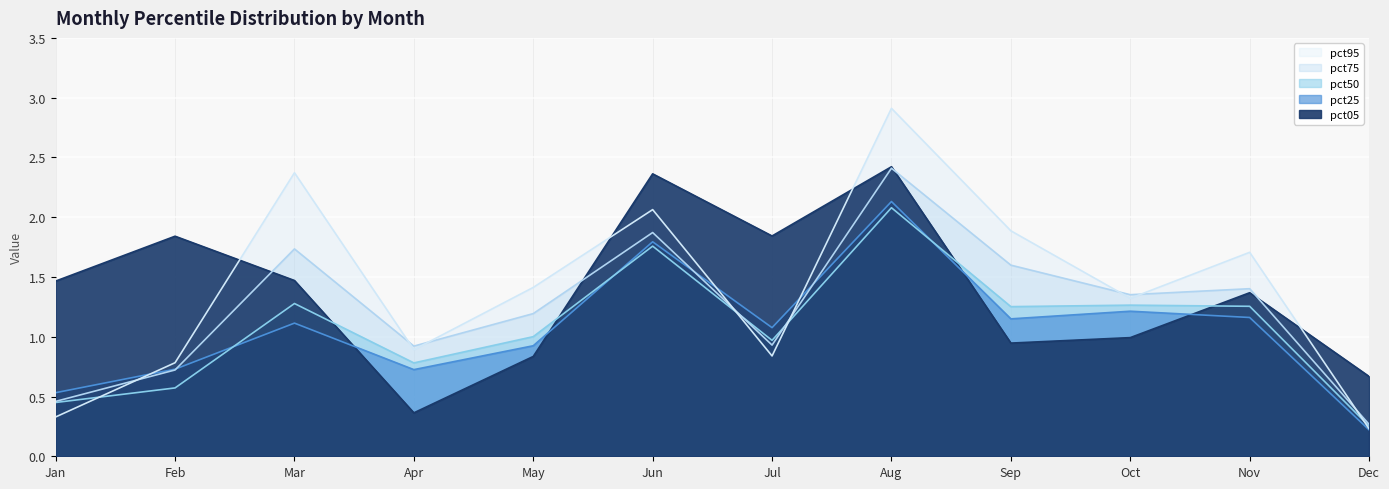

Which label corresponds to the smallest value in the chart?

Dec